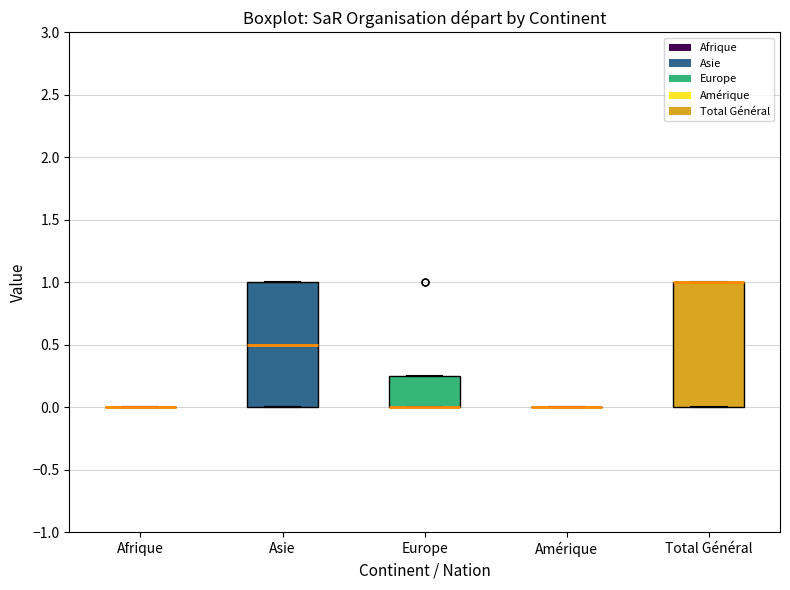

Reading left to right, transcribe this box plot: for each box, give where its median line is, the range the box spans, and where its two whiskers end, as read against the y-axis. The values are not printed on the chart, so give them approximately, as read against the axis.

Afrique: box collapsed to a line at 0.00, whiskers 0.00 to 0.00
Asie: median 0.50, box 0.00 to 1.00, whiskers 0.00 to 1.00
Europe: median 0.00 (drawn on the box's lower edge), box 0.00 to 0.25, whiskers 0.00 to 0.25
Amérique: box collapsed to a line at 0.00, whiskers 0.00 to 0.00
Total Général: median 1.00 (drawn on the box's upper edge), box 0.00 to 1.00, whiskers 0.00 to 1.00